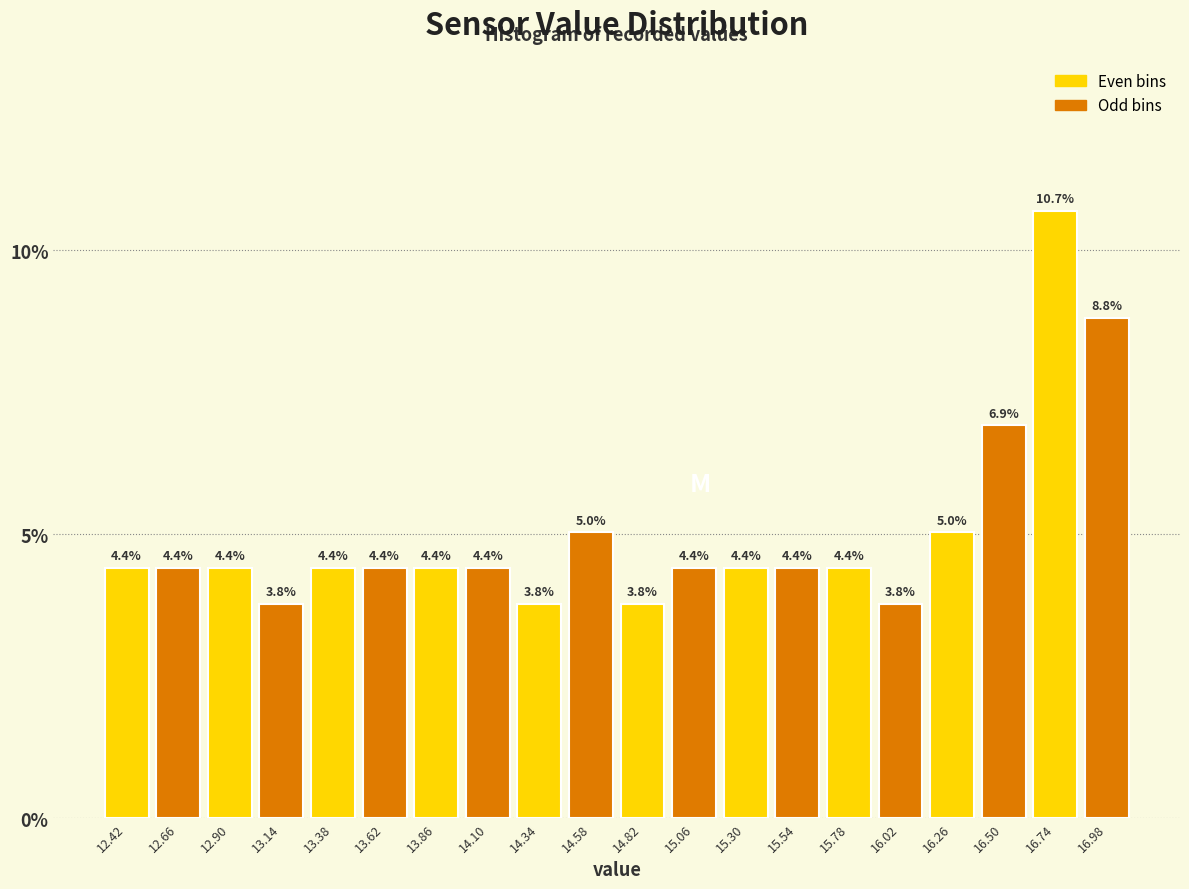

What is the height of the bar covering 15.90 to 16.14 on the x-axis? The bar edges are not printed on the chart, so give them approximately, as read against the axis.

3.8